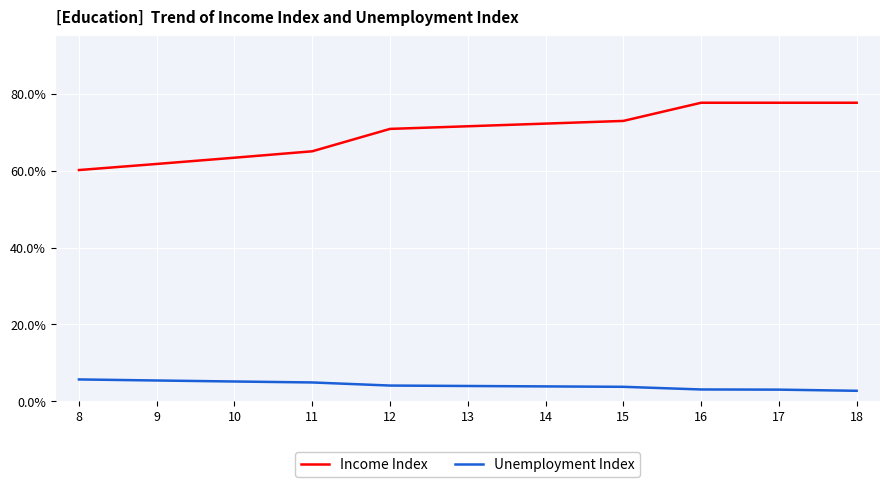

What is the average value of the Income Index series?

0.7